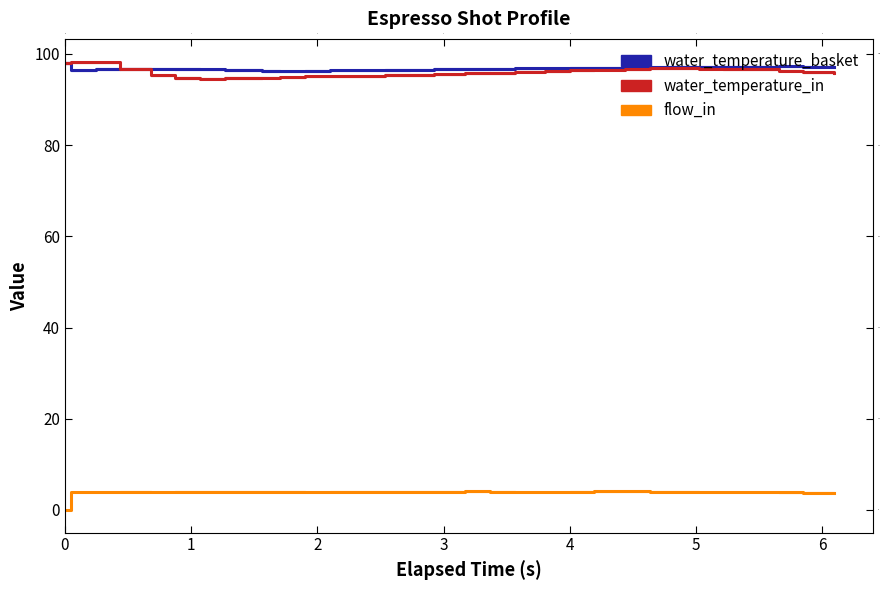

What is the value of the water_temperature_in point at the 9th from the left?

94.8